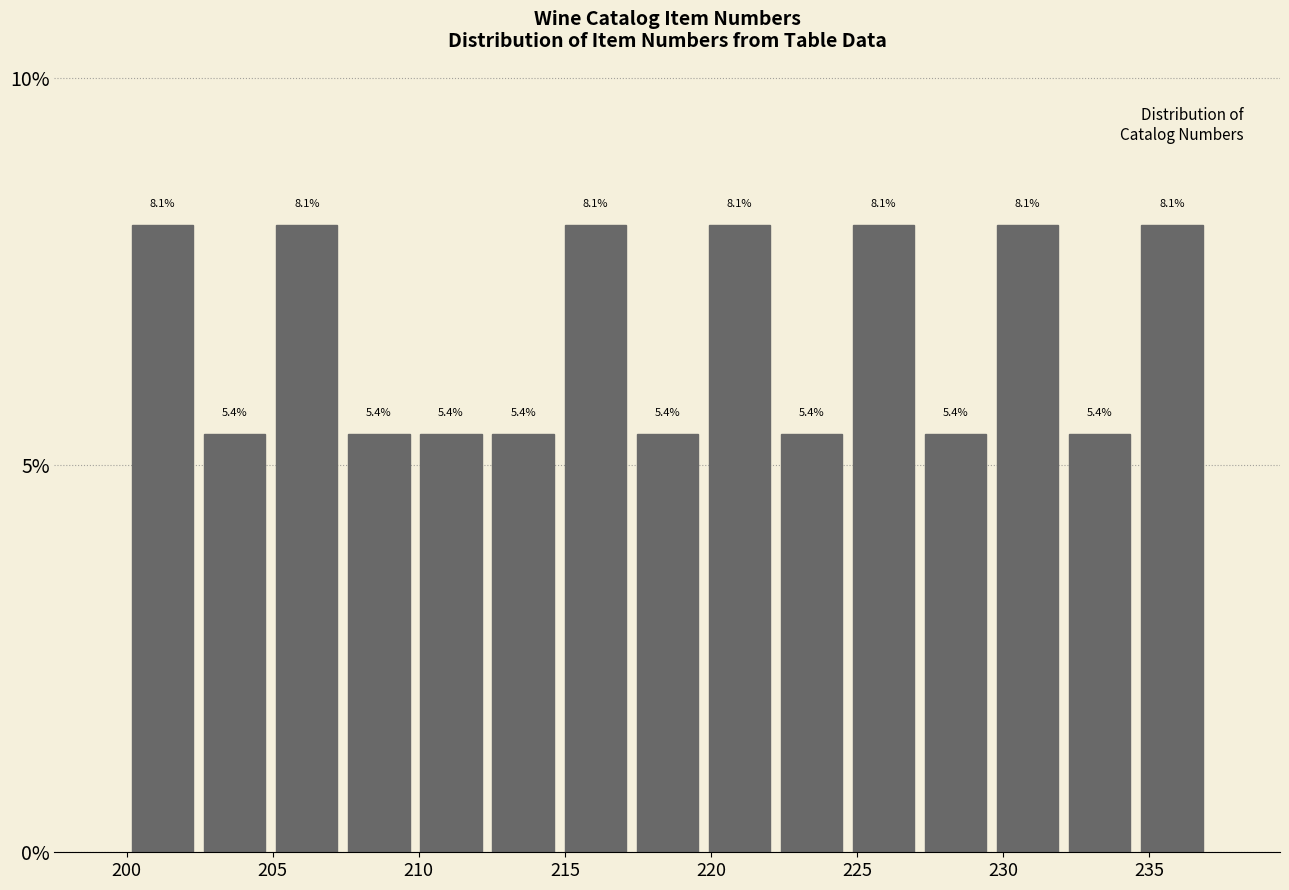

How tall is the bar that spans 212.5 to 215.0 on the x-axis? The bar edges are not printed on the chart, so give them approximately, as read against the axis.

5.4